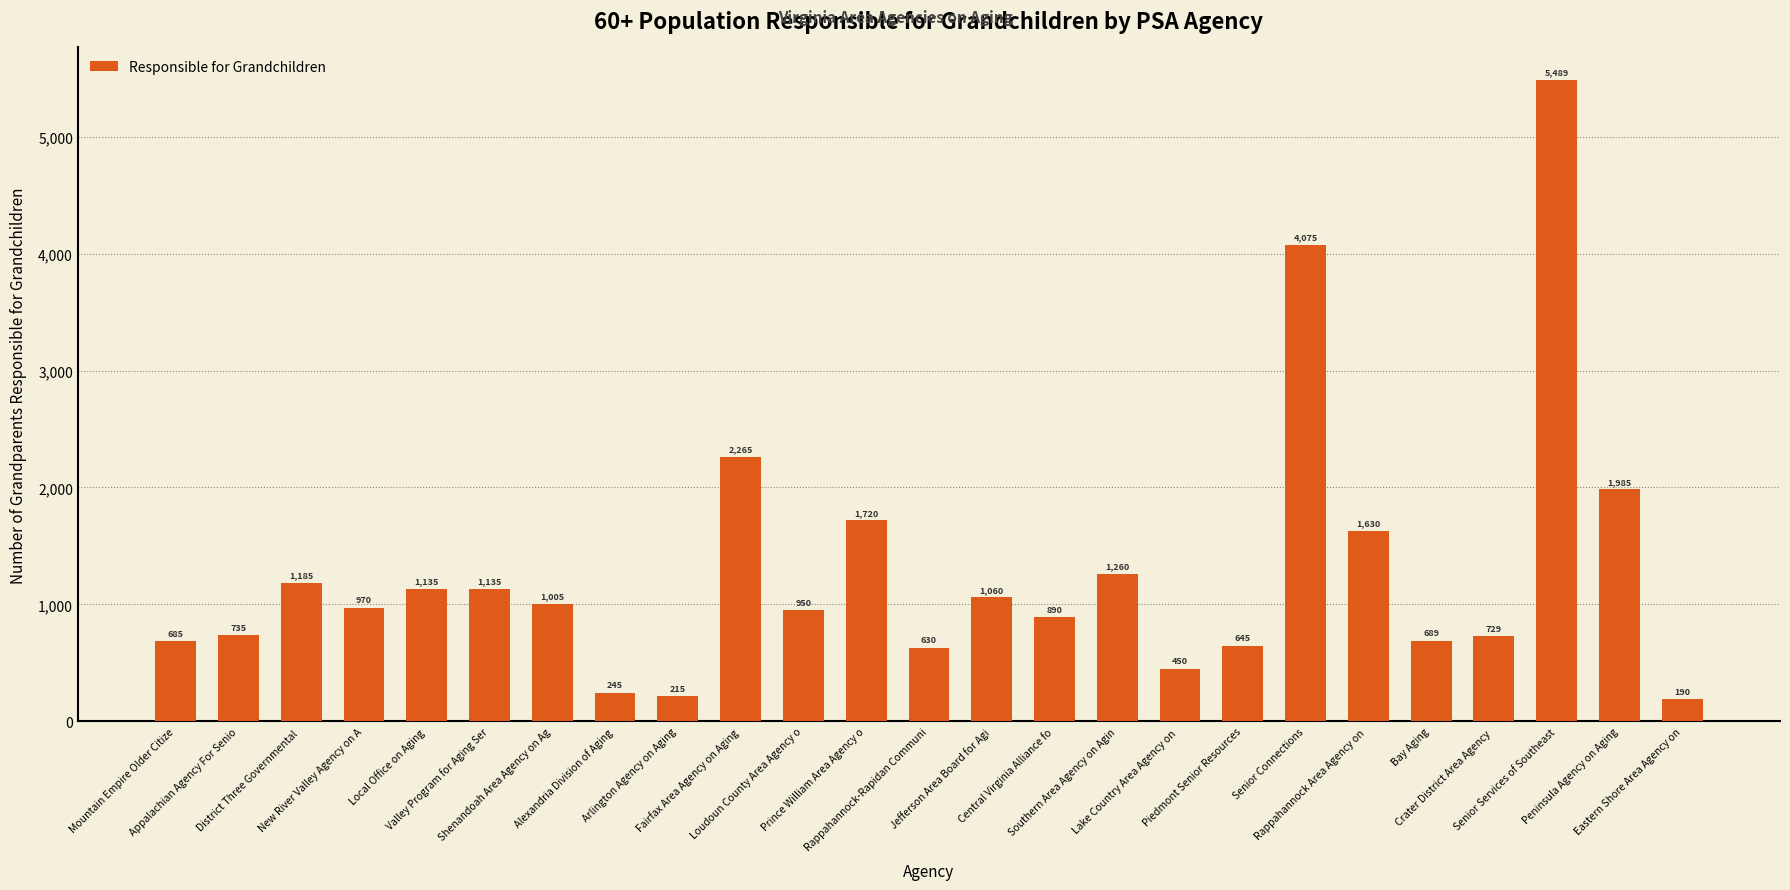

What is the value of the 24th bar from the left?

1985